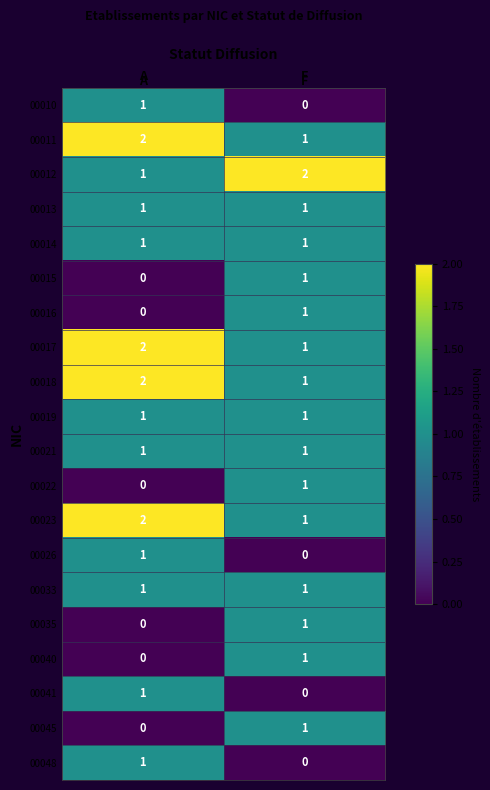

What is the sum of all 00017 values?

3